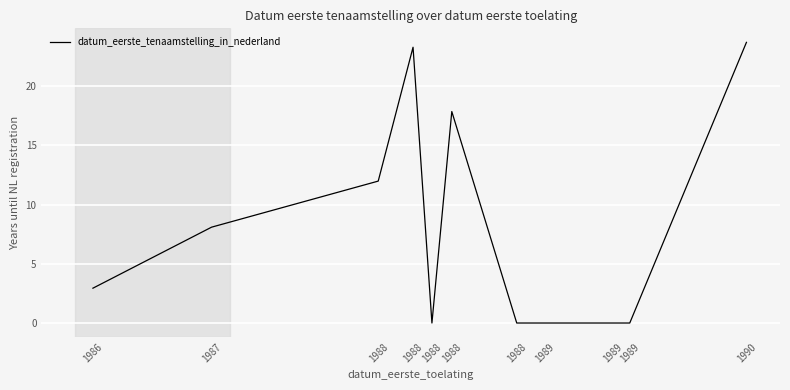

What is the sum of the values at 1989 and 1987?

8.1